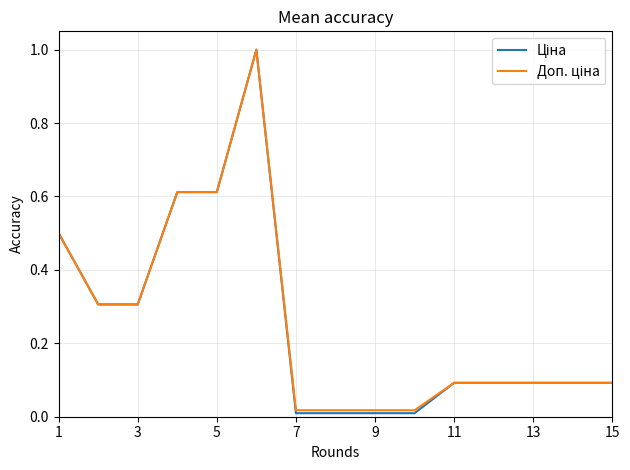

What is the maximum value shown in the chart?

1.0